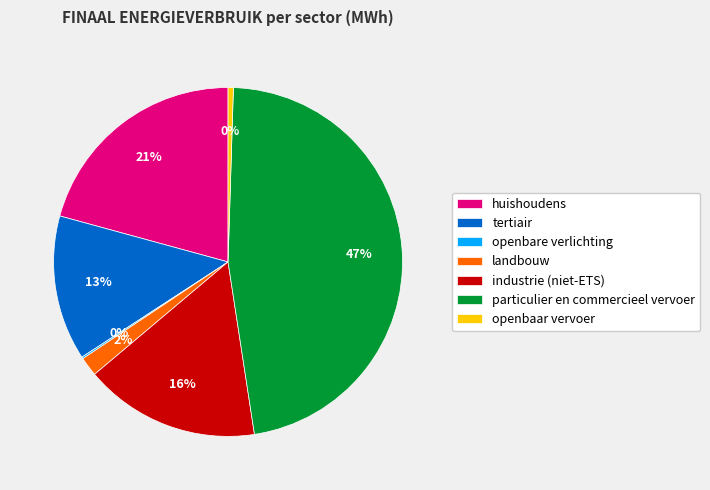

To the nearest percent, what portion does industrie (niet-ETS) represent?

16%